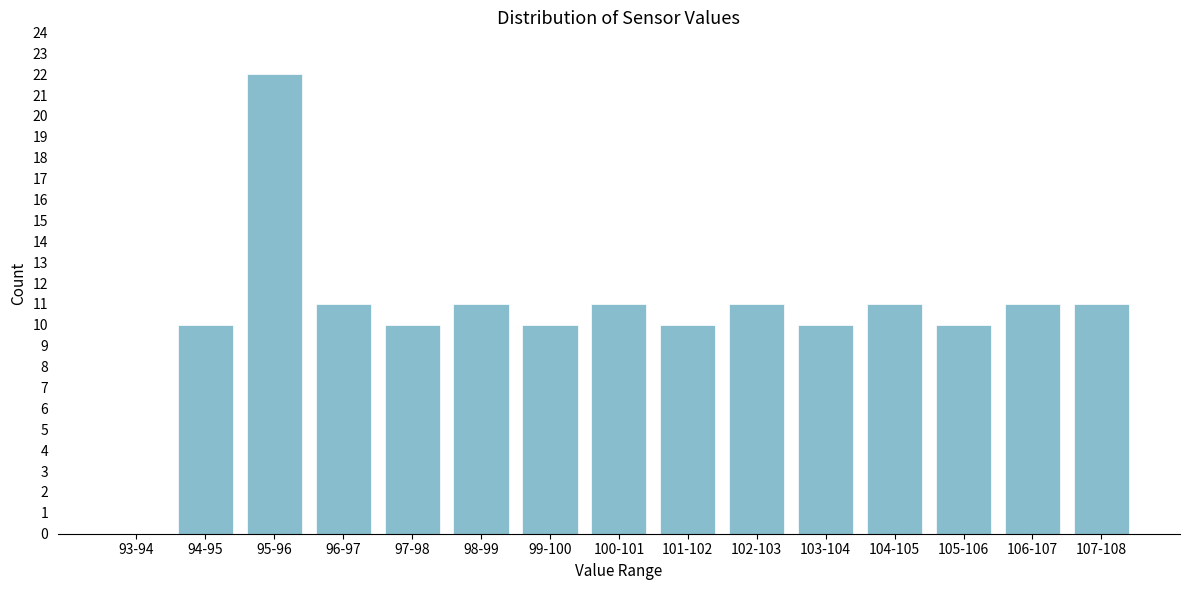

Reading left to right, extract all data points from this chart.

93-94=0	94-95=10	95-96=22	96-97=11	97-98=10	98-99=11	99-100=10	100-101=11	101-102=10	102-103=11	103-104=10	104-105=11	105-106=10	106-107=11	107-108=11